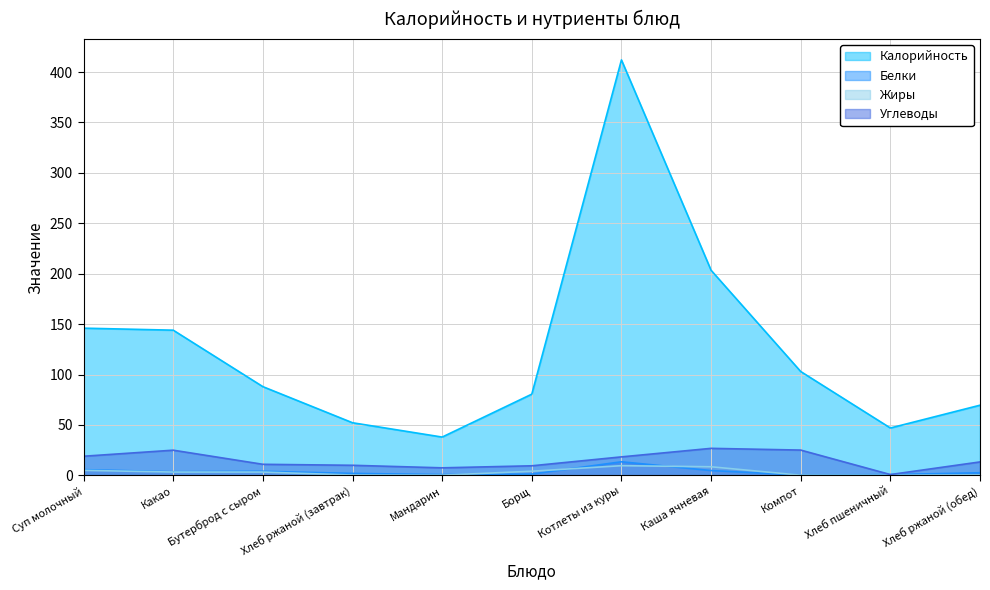

Which label corresponds to the largest value in the chart?

Котлеты из куры